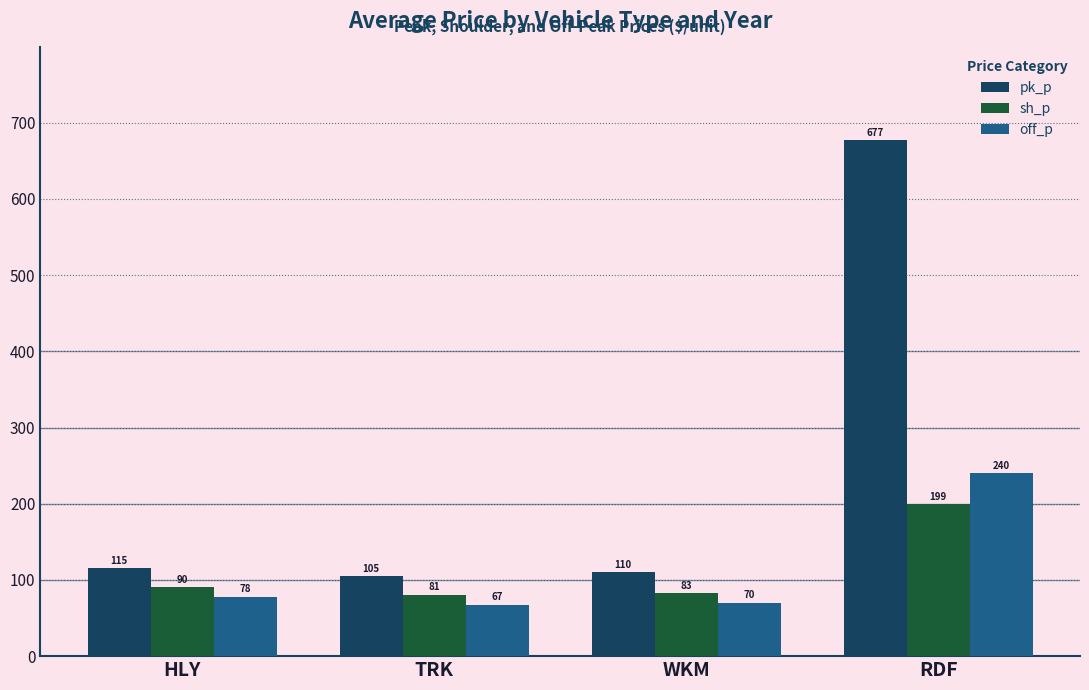

Rank the series at TRK from lowest to highest value.

off_p, sh_p, pk_p